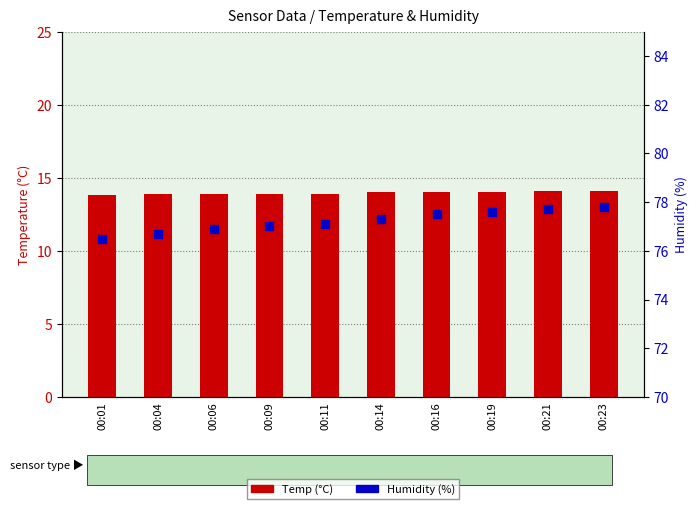

Which series contains the lowest Y value?

Temp (°C)